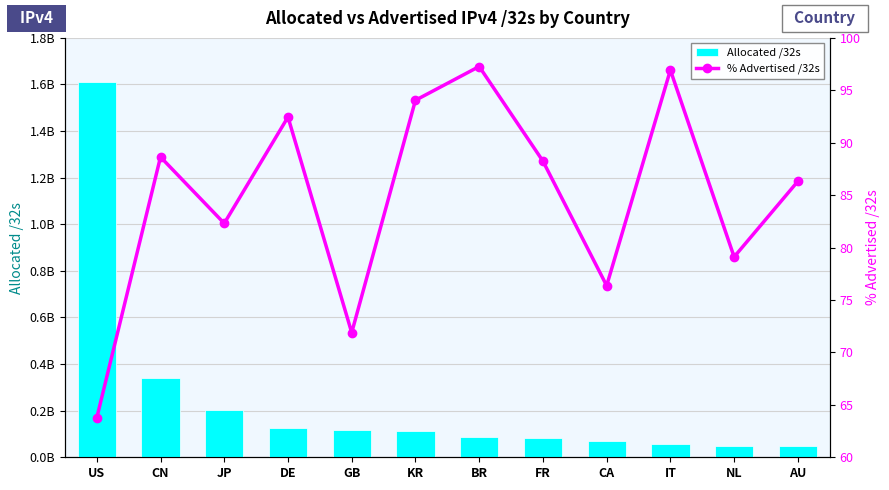

How many groups of bars are there?

12